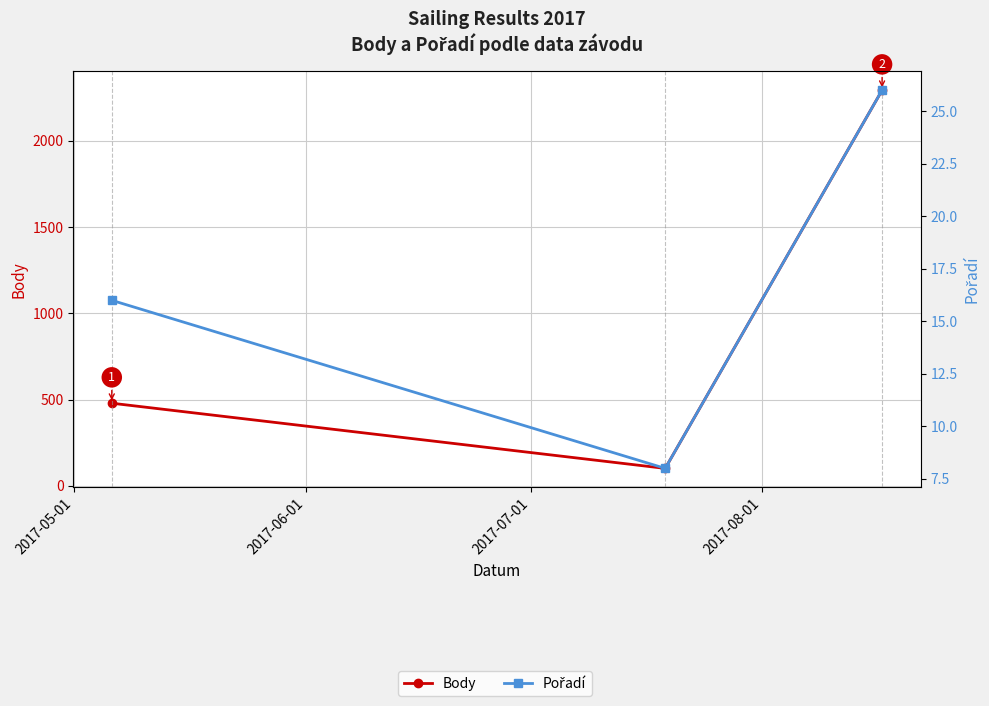

What is the difference between the Body values at 2017-07-01 and 2017-05-01?

1815